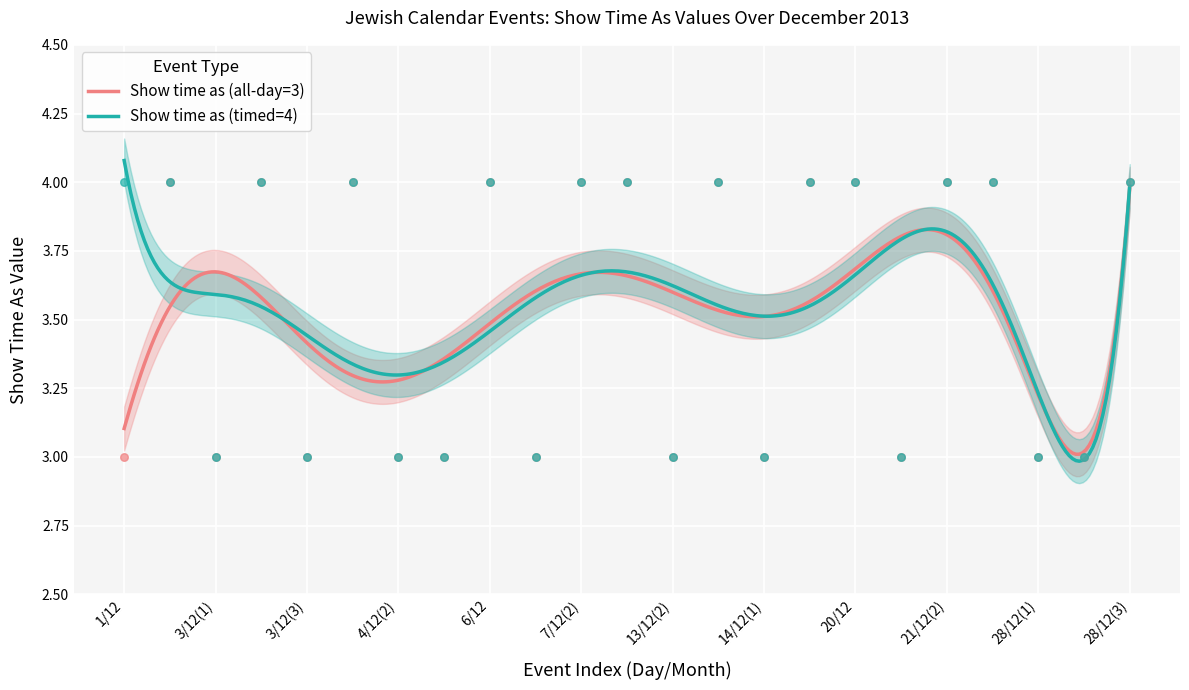

Which series reaches the minimum Y coordinate?

Show time as (all-day=3)